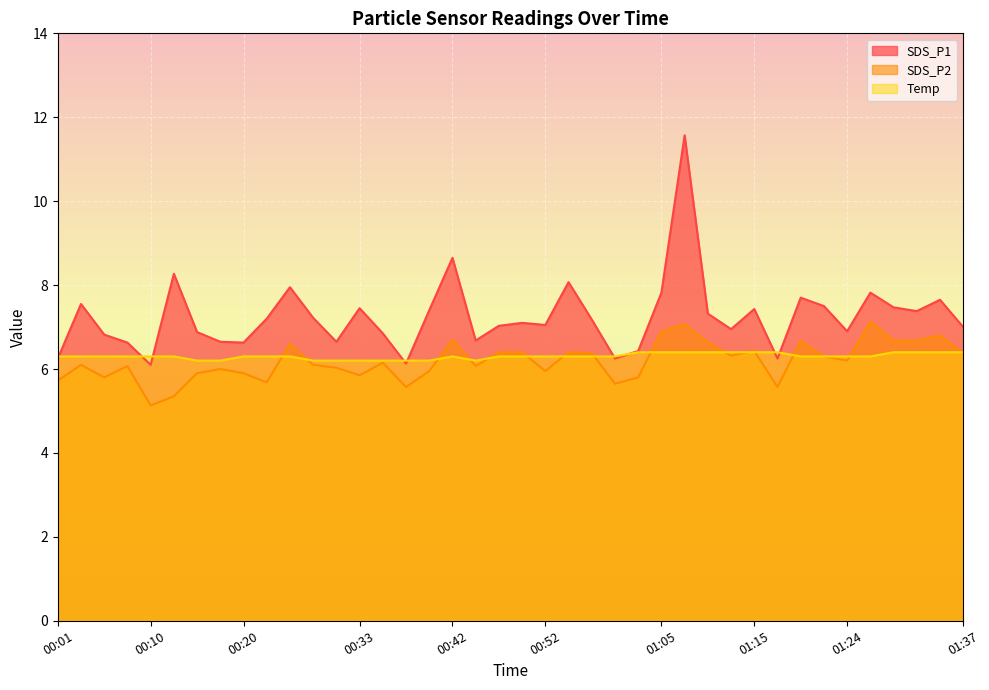

Which has a higher value, 00:01 or 01:24?

01:24